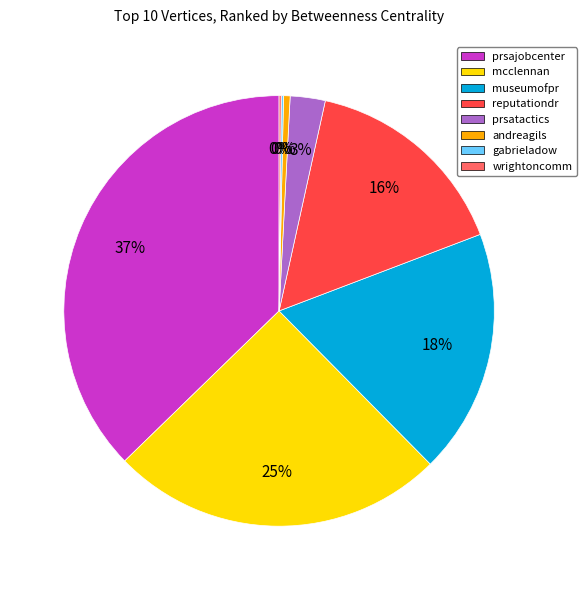

Is it true that museumofpr is 18% of the pie?

True